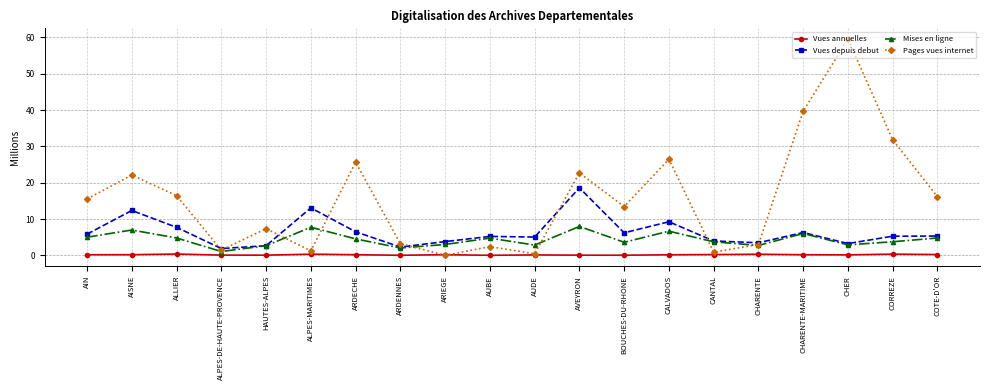

In Pages vues internet, how many points are lower than both neighbors (excluding endpoints)?

6